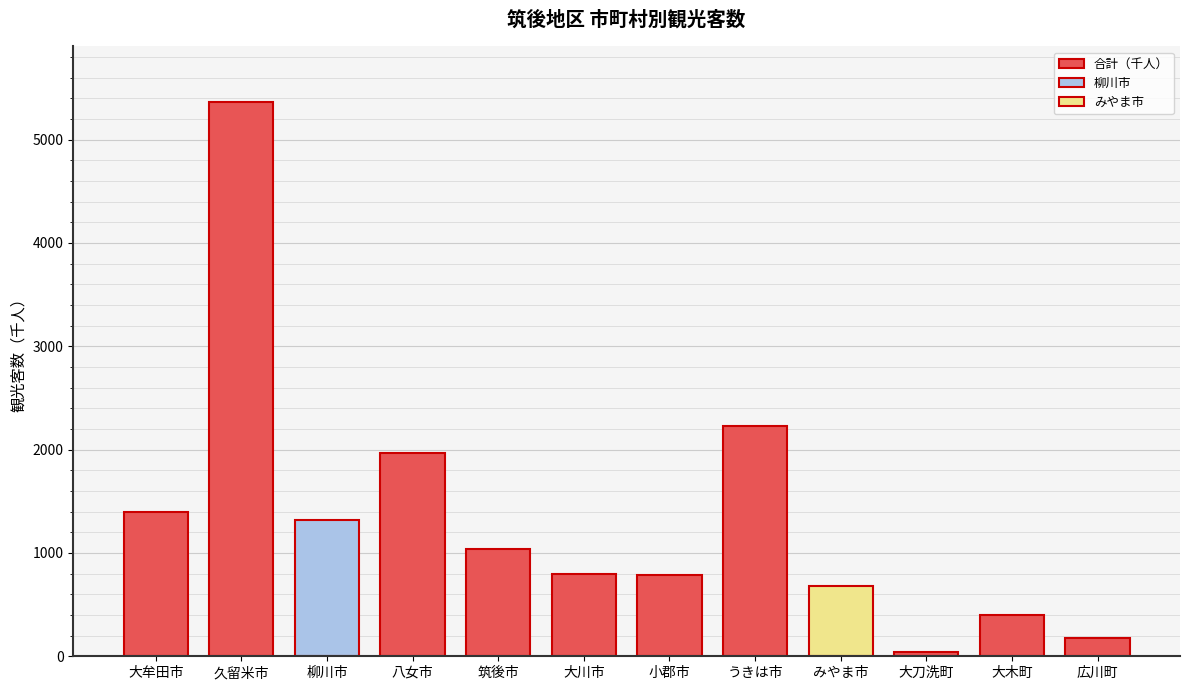

True or false: the data shows 1221 at 小郡市.

False